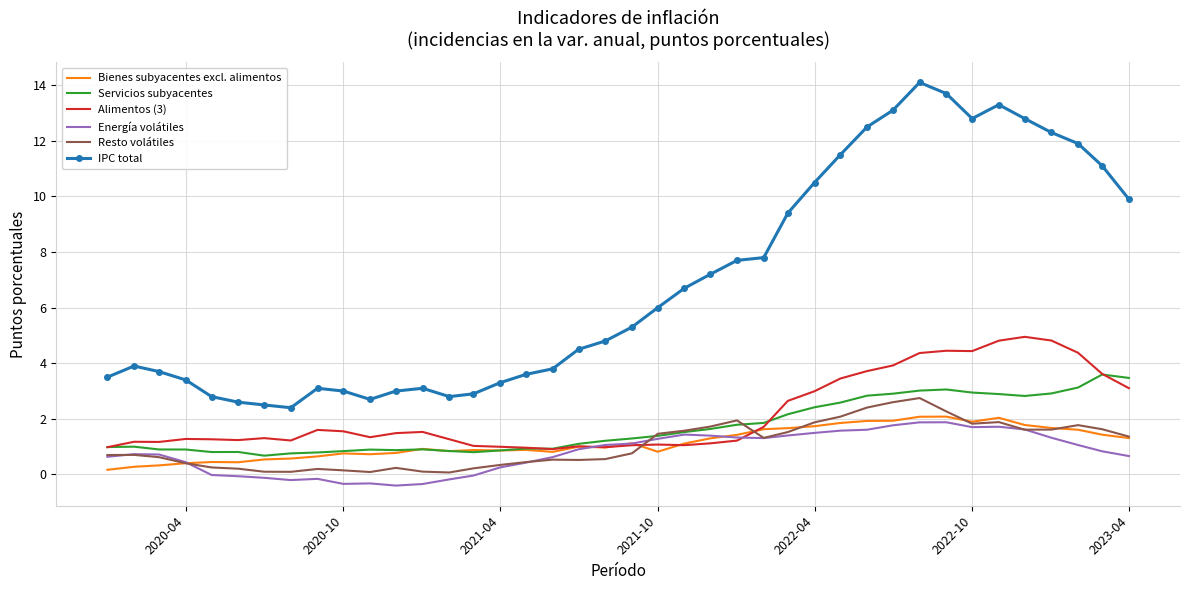

What is the smallest value displayed?

-0.4